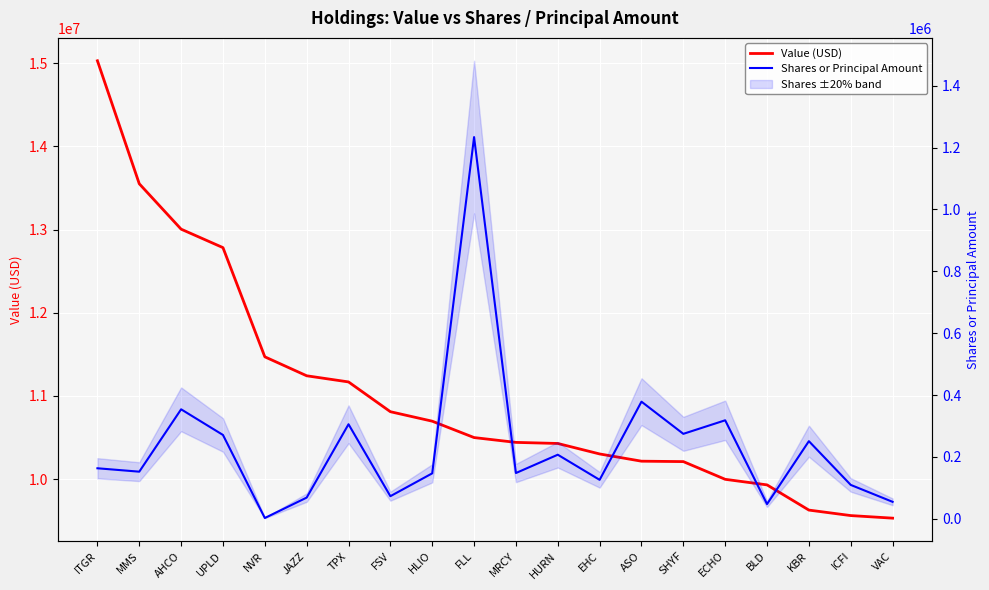

Where does the Shares or Principal Amount series first go above 163200?

AHCO